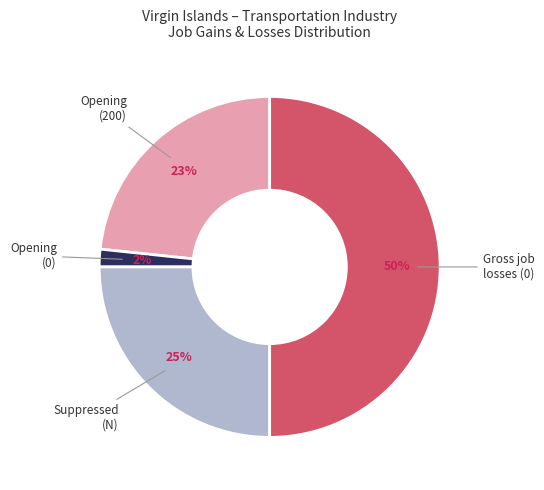

To the nearest percent, what is the difference between the largest and smallest slice percentages?

48%